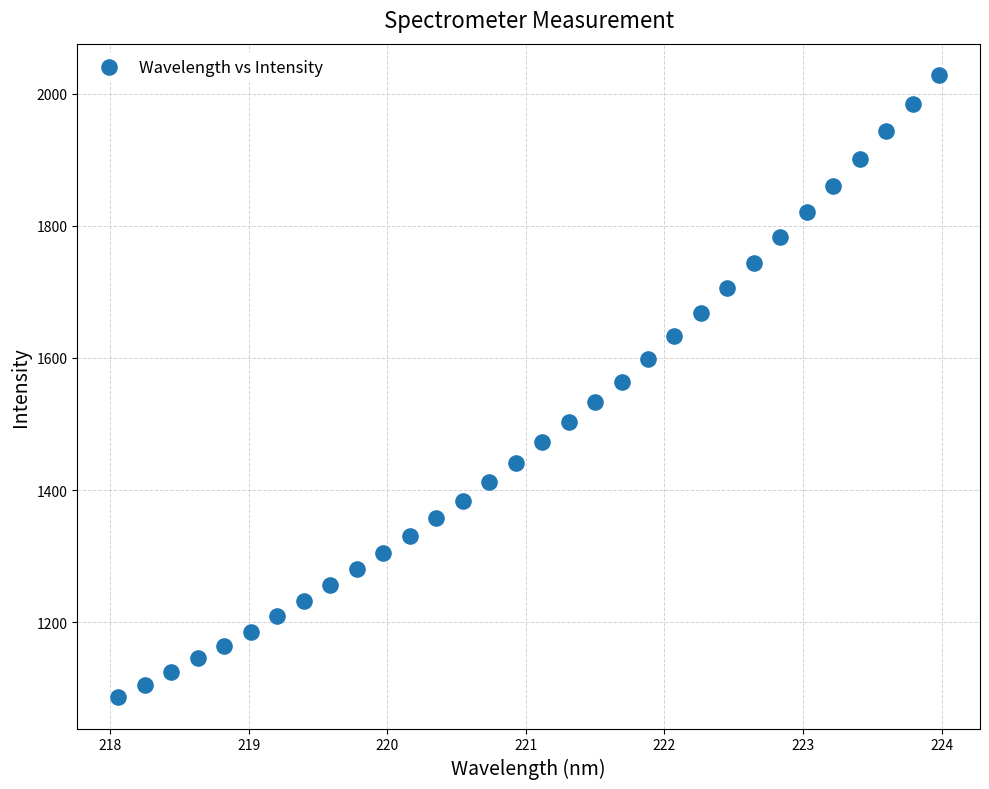

What is the range of Y values (max minus min)?

942.1